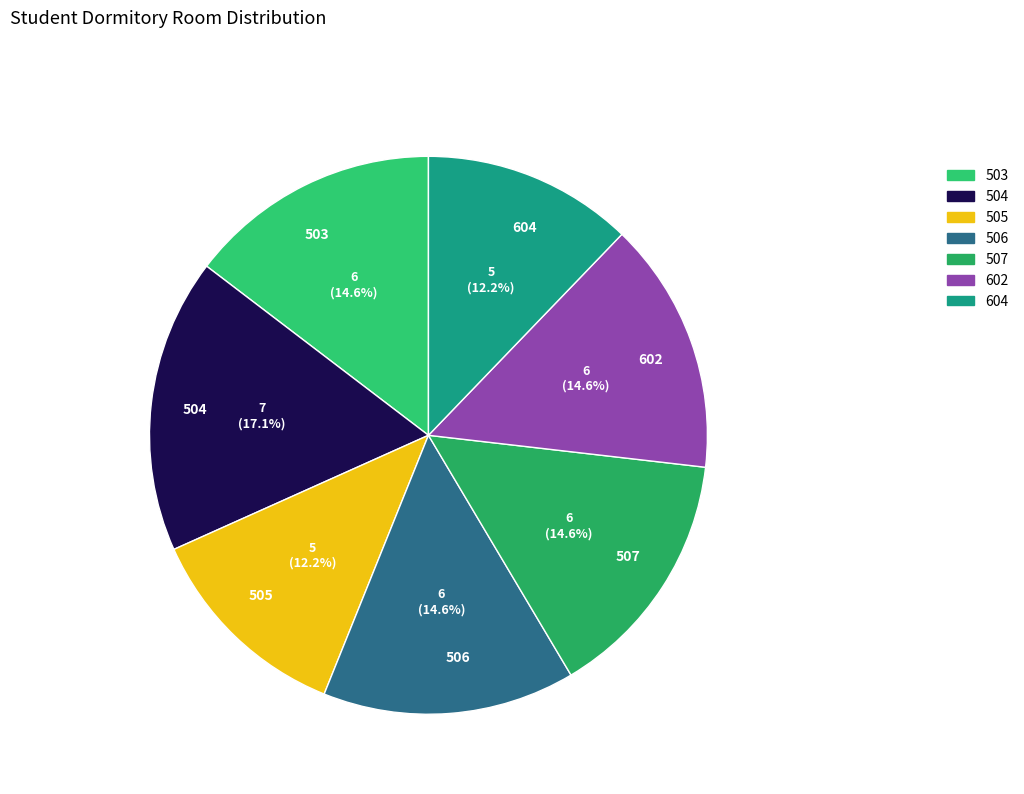

Is it true that 507 is 15% of the pie?

True